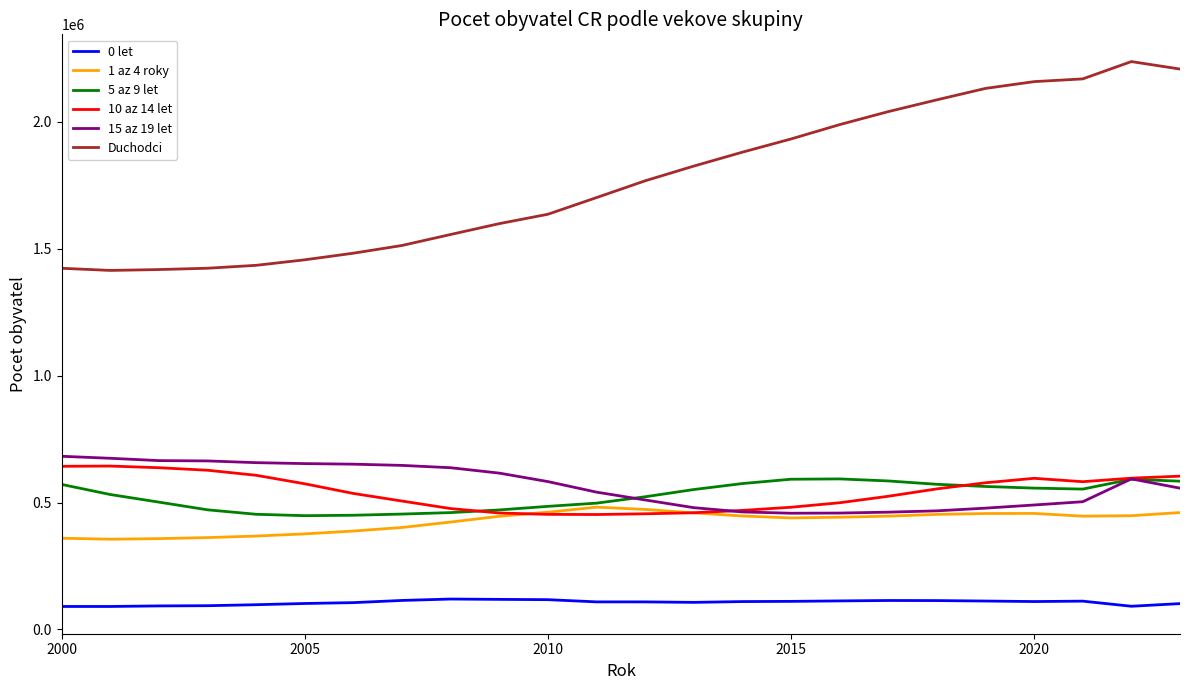

Does the chart have visible grid lines?

No